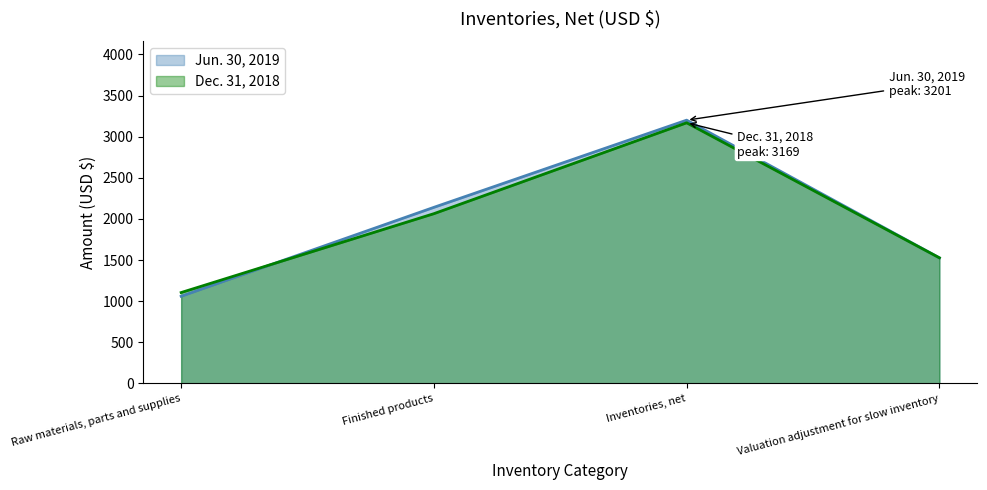

What is the label of the 2nd point from the right?

Inventories, net